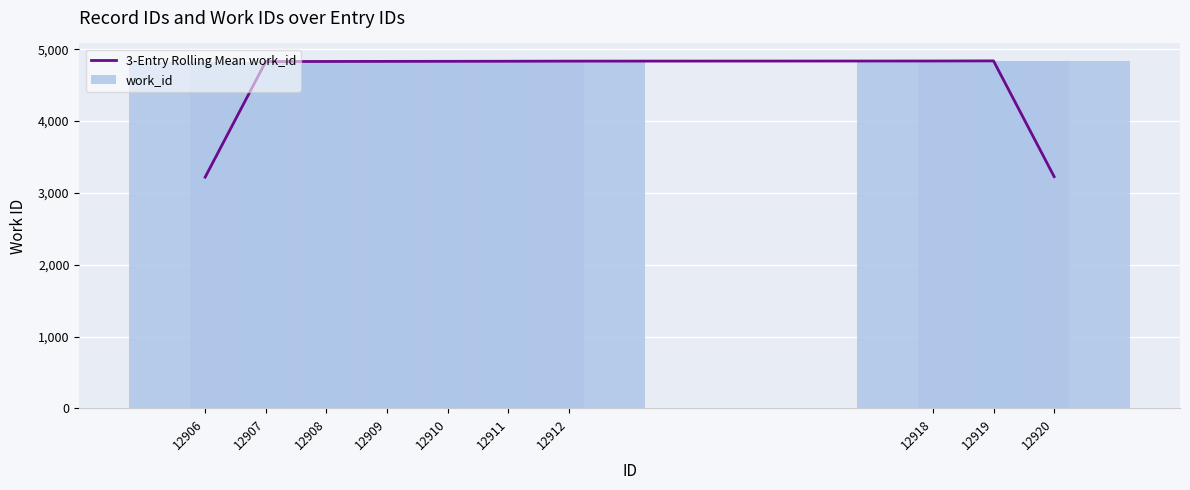

What is the sum of all 3-Entry Rolling Mean work_id values?

45118.0